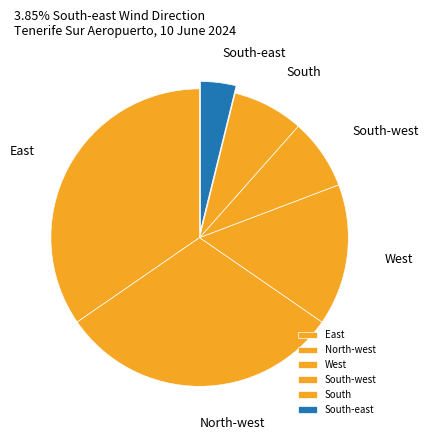

Is there a majority slice in this chart?

No